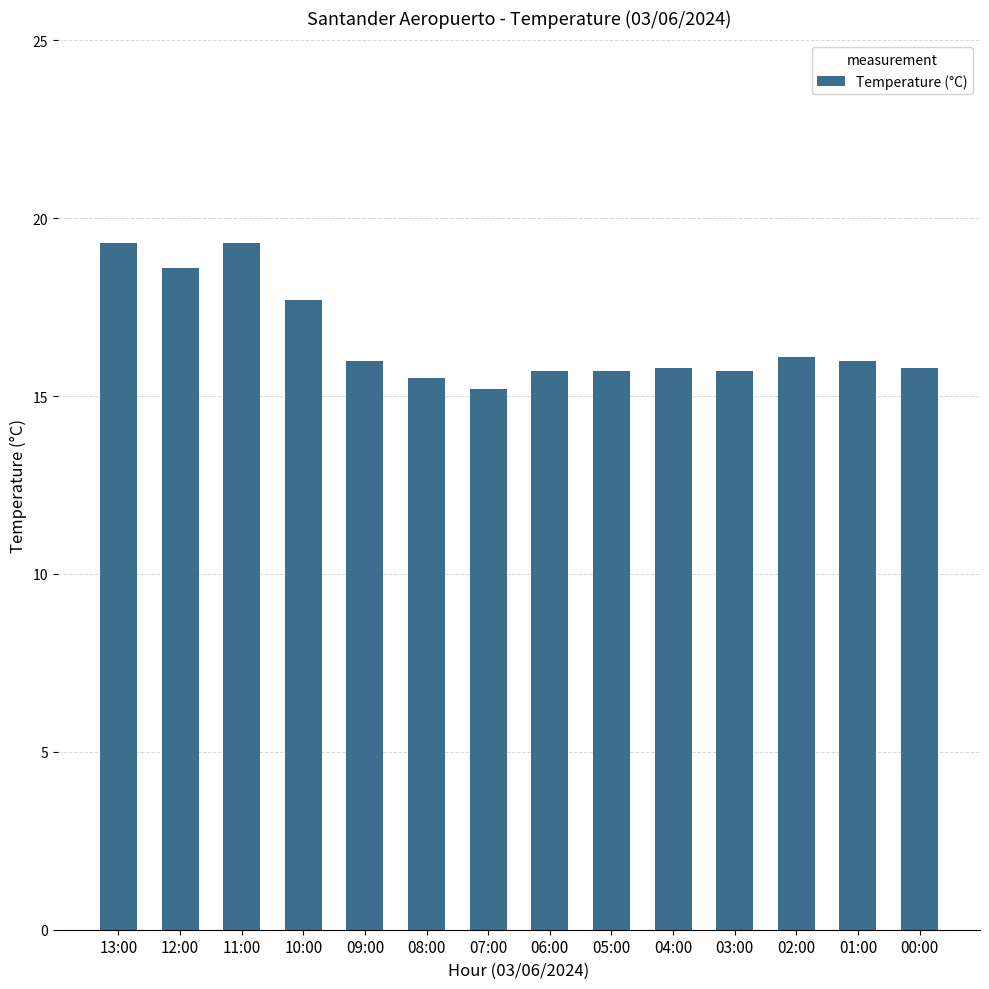

What is the smallest value displayed?

15.2